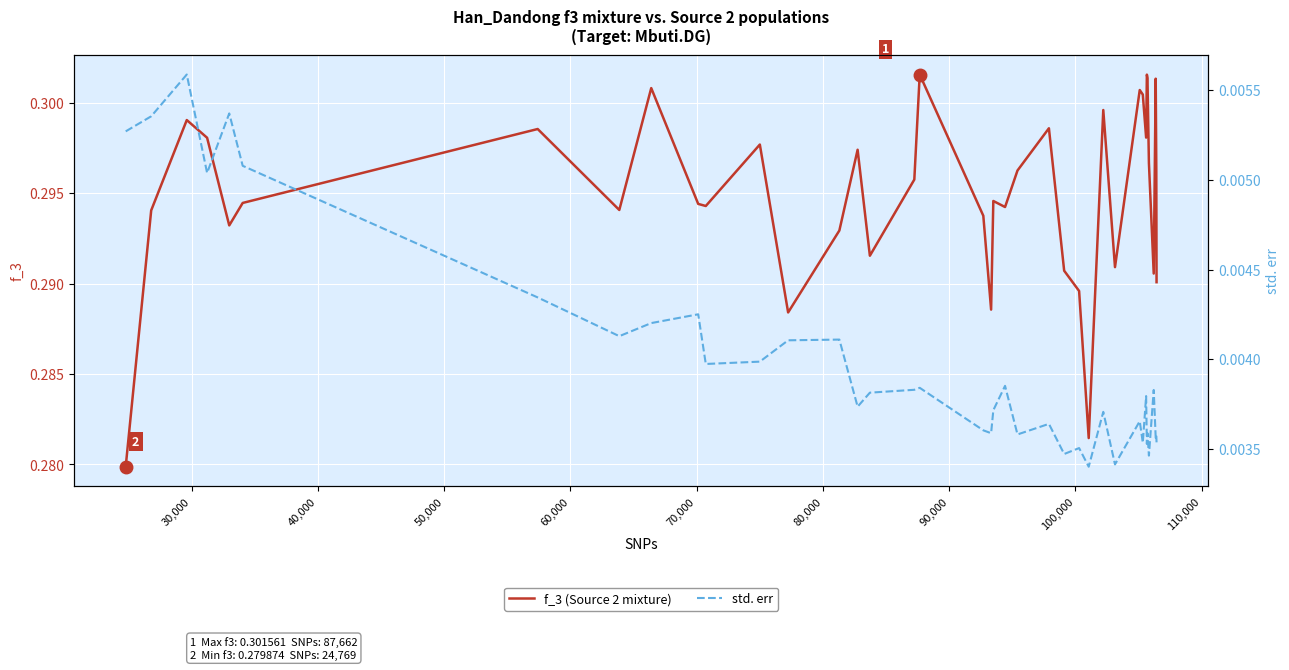

Which series has the largest range (max minus min)?

f_3 (Source 2 mixture)